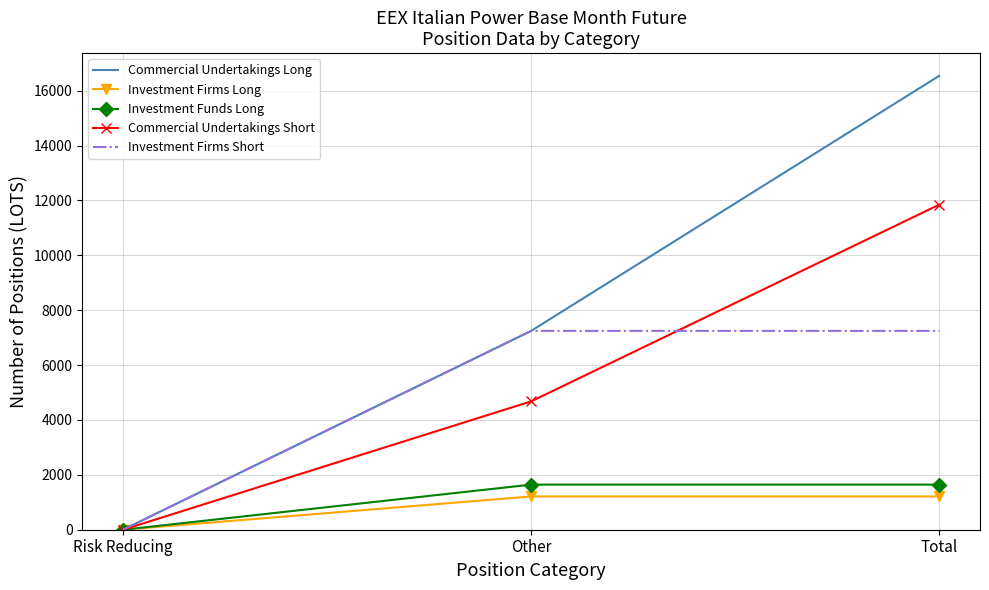

At which label does Investment Firms Short reach its minimum?

Risk Reducing